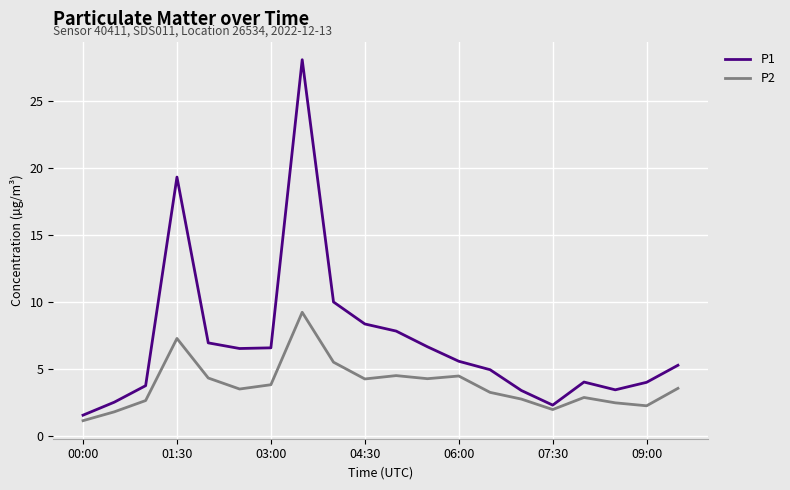

Which series has the largest total across all categories?

P1